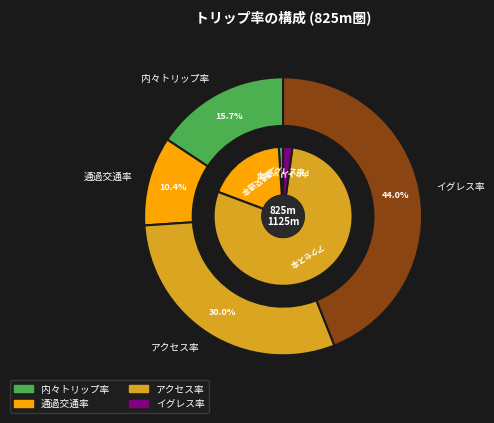

Is it true that 内々トリップ率 is 1% of the pie?

True